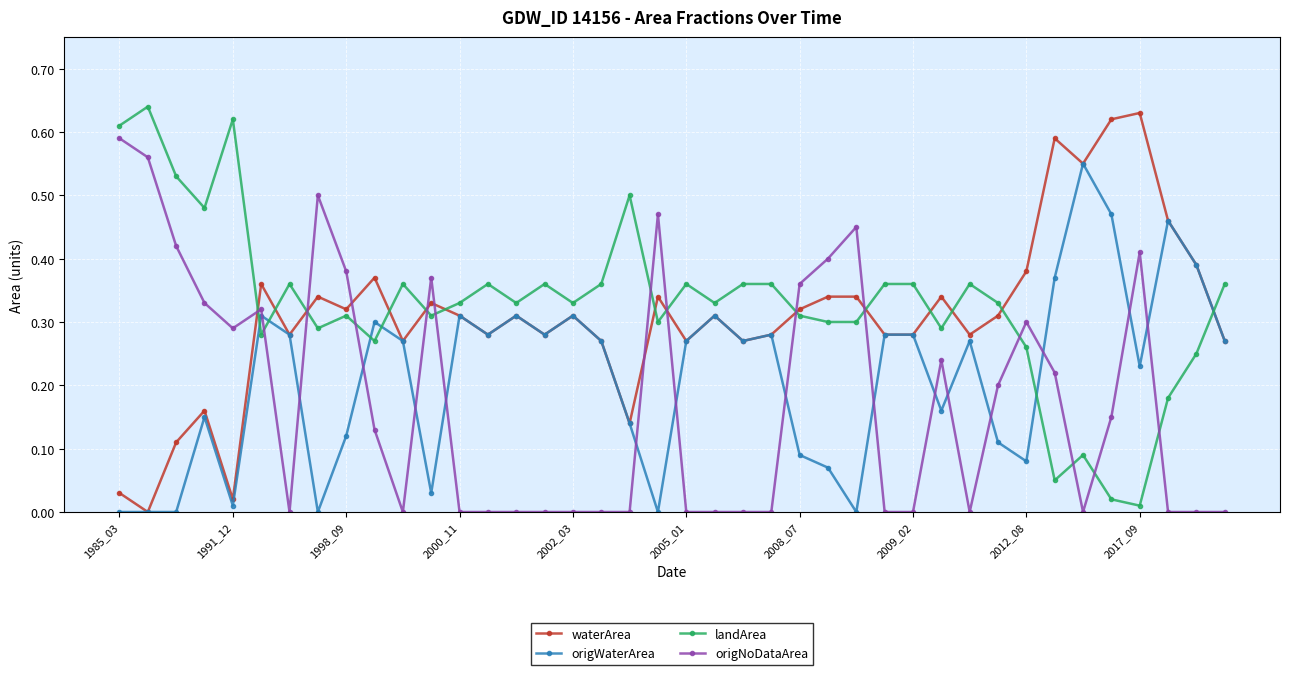

Count the number of categories in the chart.

40